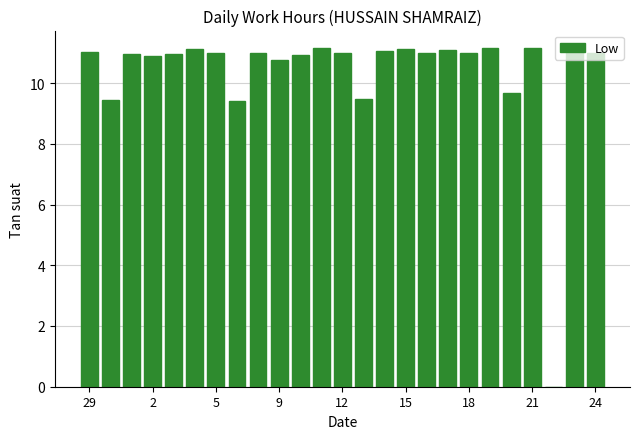

What is the maximum value shown in the chart?

11.2